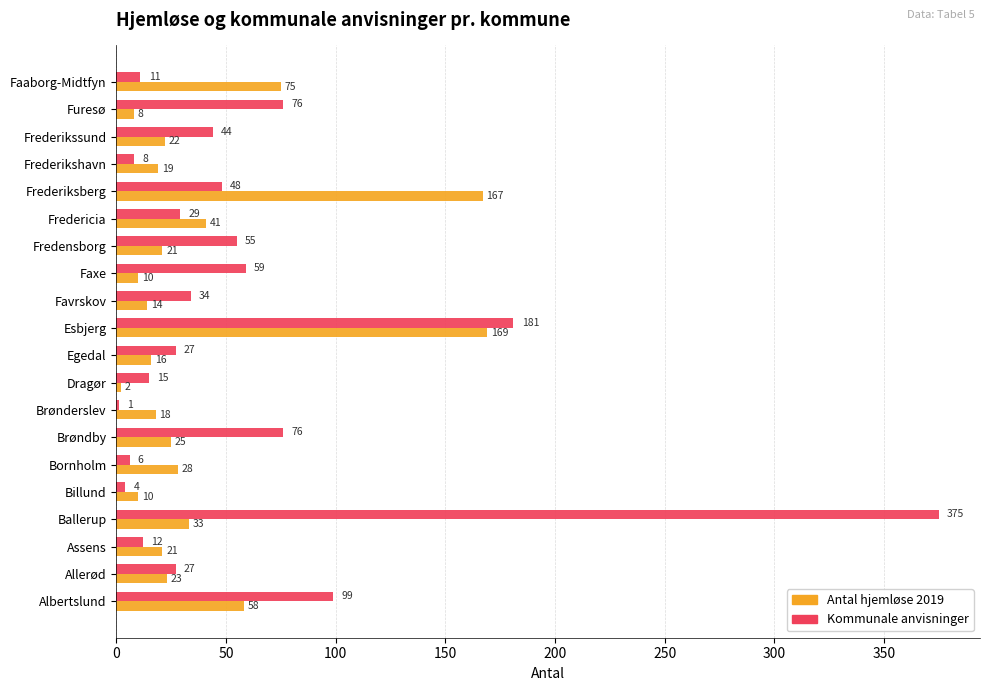

At which label is Antal hjemløse 2019 closest to 85?

Faaborg-Midtfyn